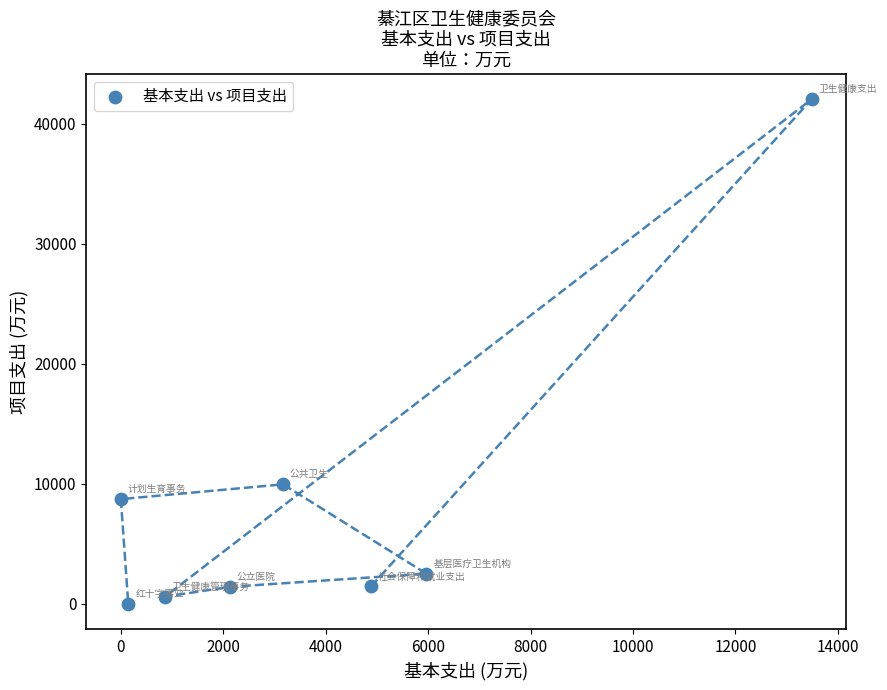

What is the range of X values (max minus min)?

13490.2